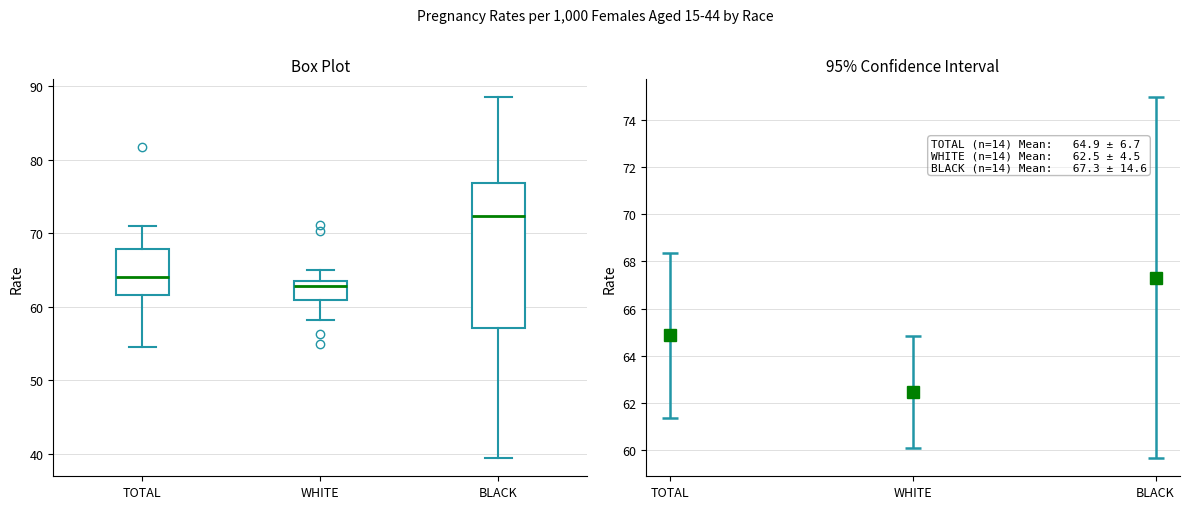

Reading left to right, transcribe this box plot: for each box, give where its median line is, the range the box spans, and where its two whiskers end, as read against the y-axis. The values are not printed on the chart, so give them approximately, as read against the axis.

TOTAL: median 64, box 62 to 68, whiskers 54 to 71
WHITE: median 63, box 61 to 64, whiskers 58 to 65
BLACK: median 72, box 57 to 77, whiskers 39 to 89